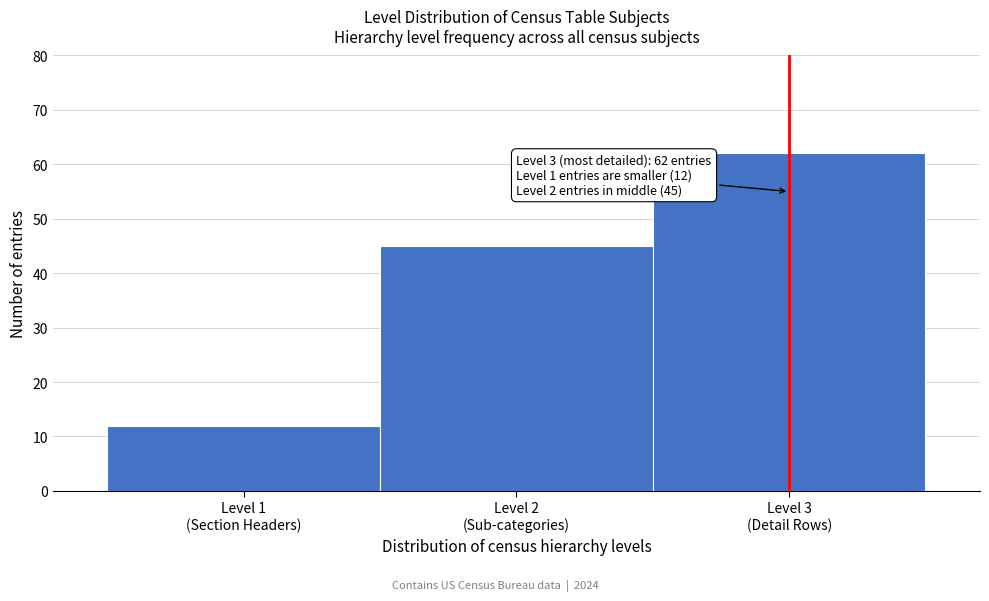

Reading right to left, what are all the values shown in this chart?

62	45	12